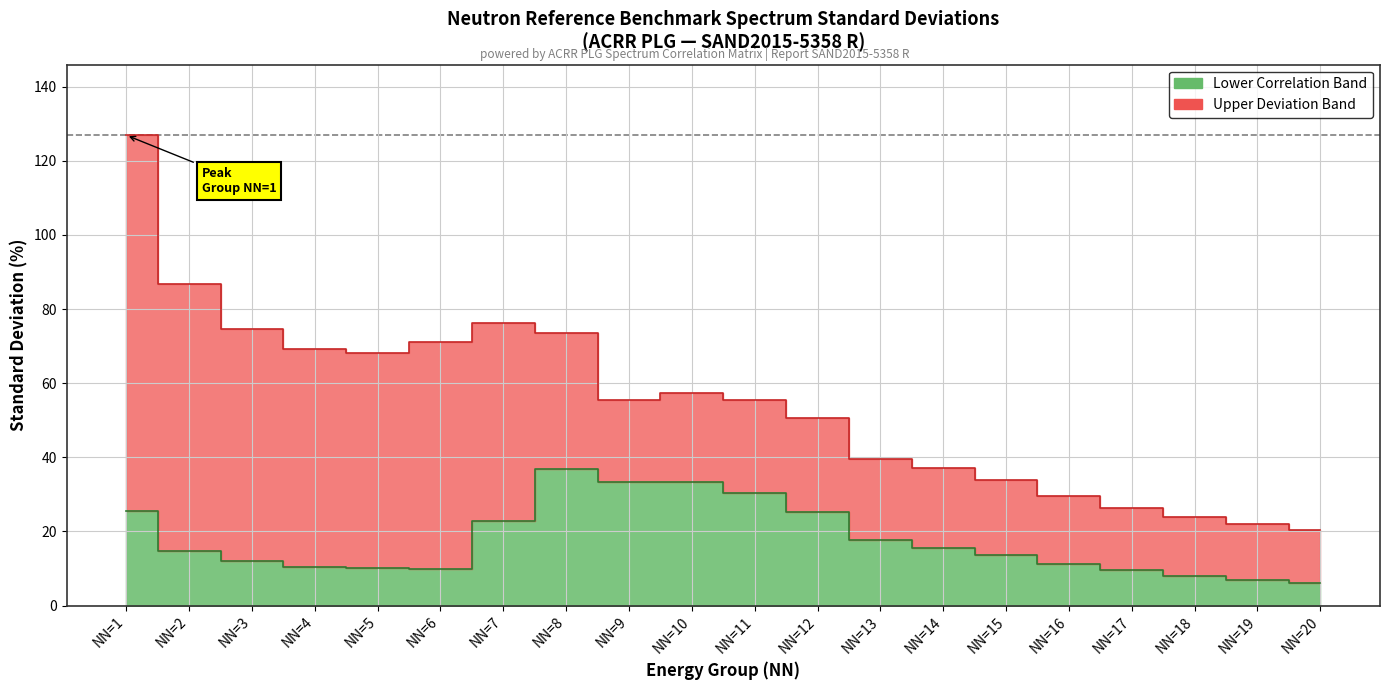

Read the Standard Deviation (%) value at NN=7.

76.2